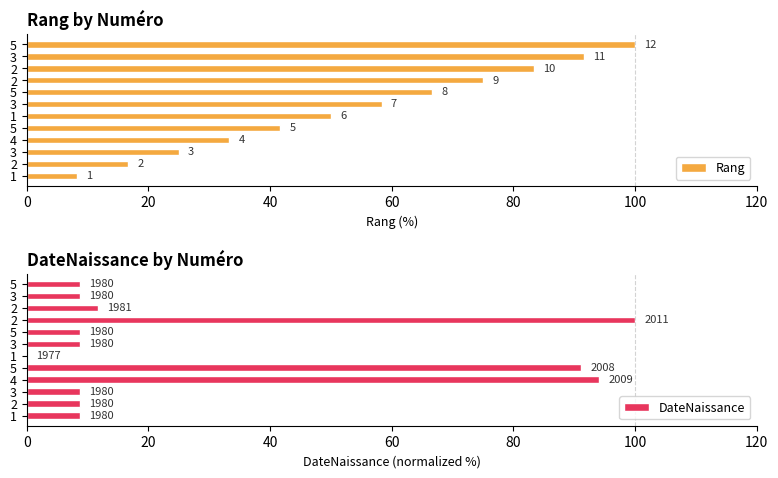

How many bars are there in total?

24